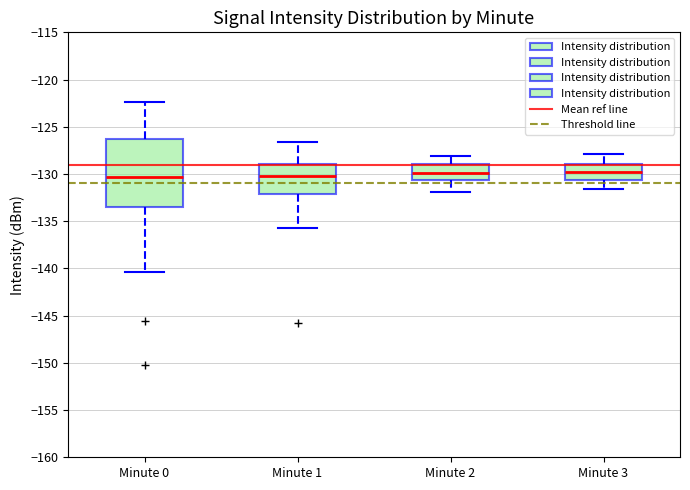

Where does the upper whisker of the box for Minute 1 end on the y-axis? The values are not printed on the chart, so give them approximately, as read against the axis.

-126.5